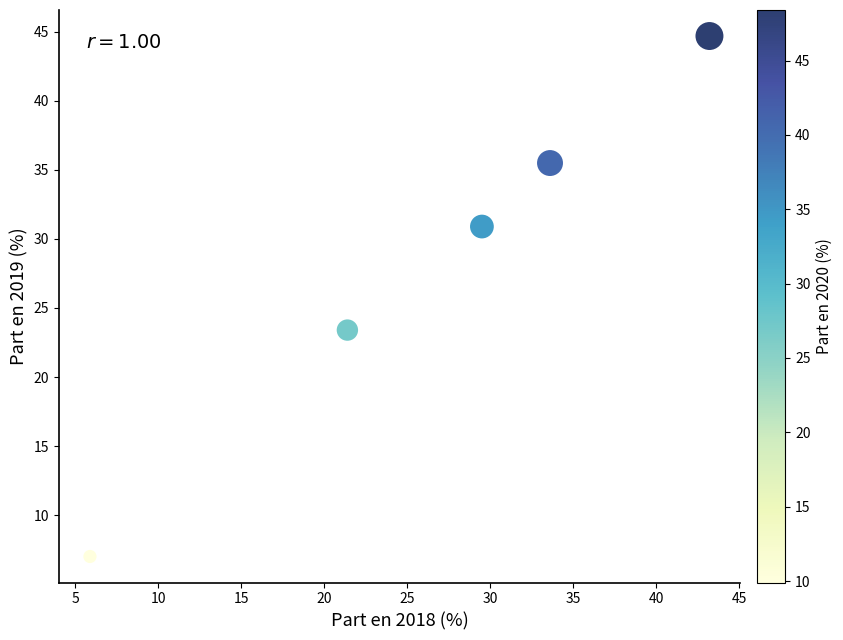

What is the range of Y values (max minus min)?

37.7